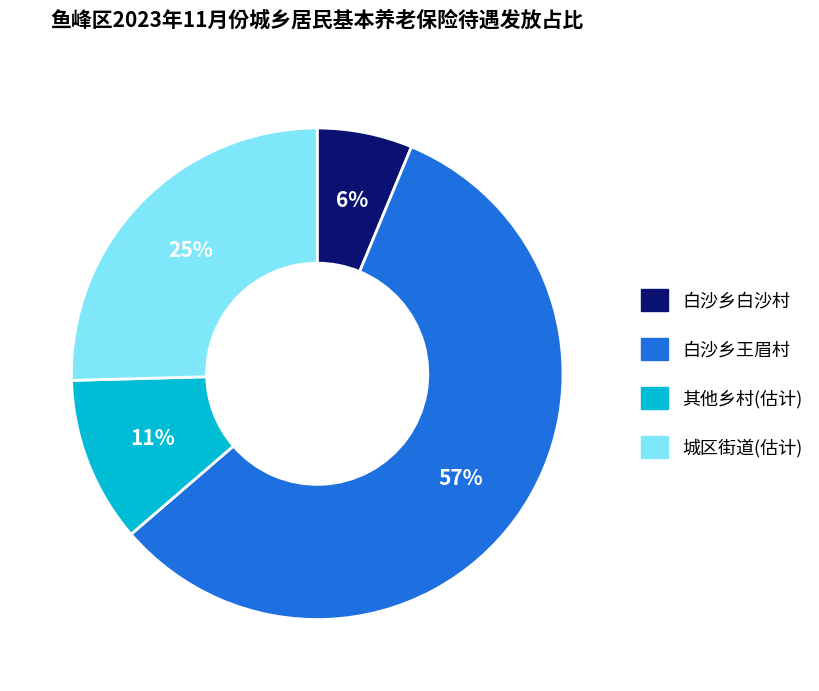

Which category has the smallest portion of the pie?

白沙乡白沙村